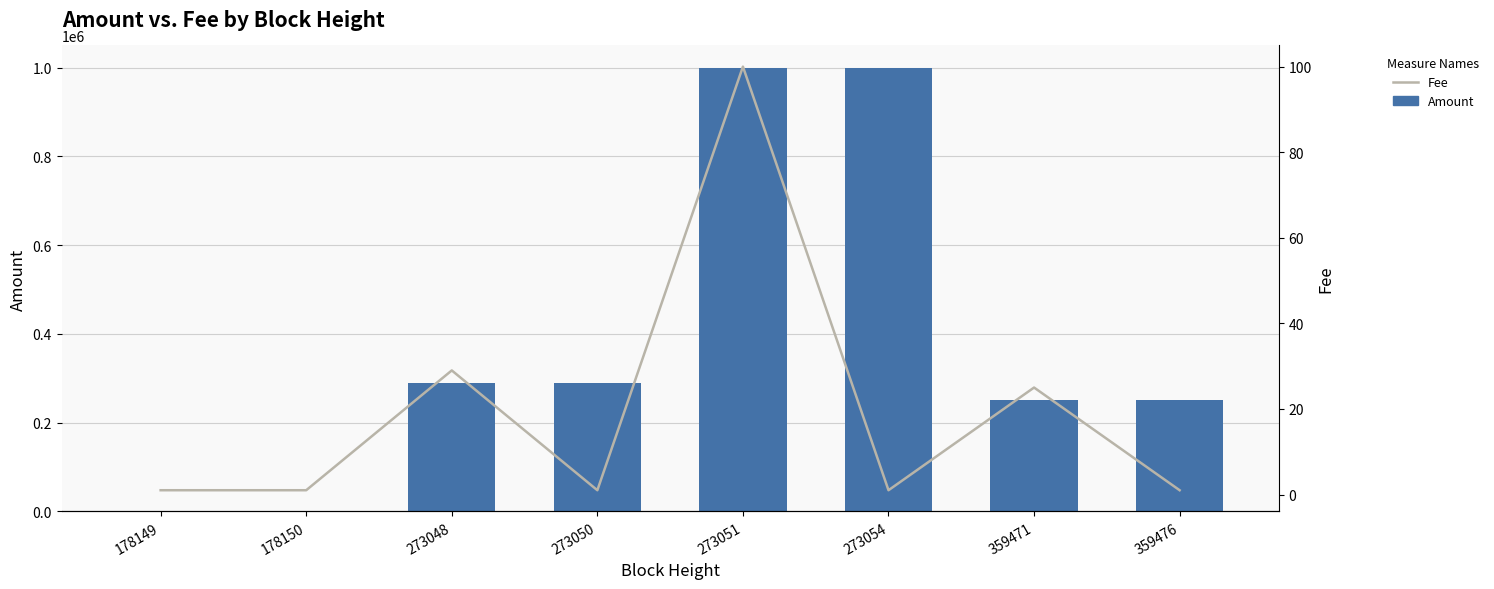

List the series in order of their peak value, highest first.

Amount, Fee